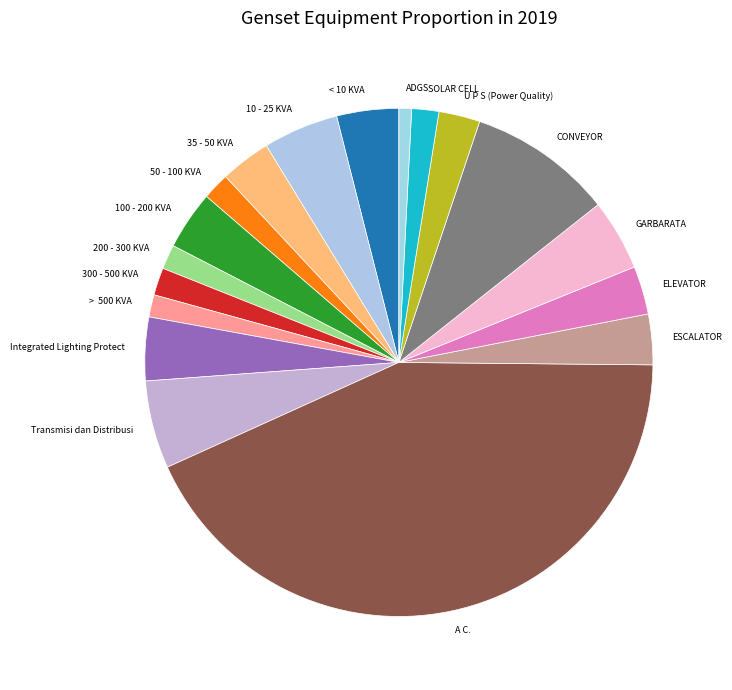

Count the number of slices in the pie.

18